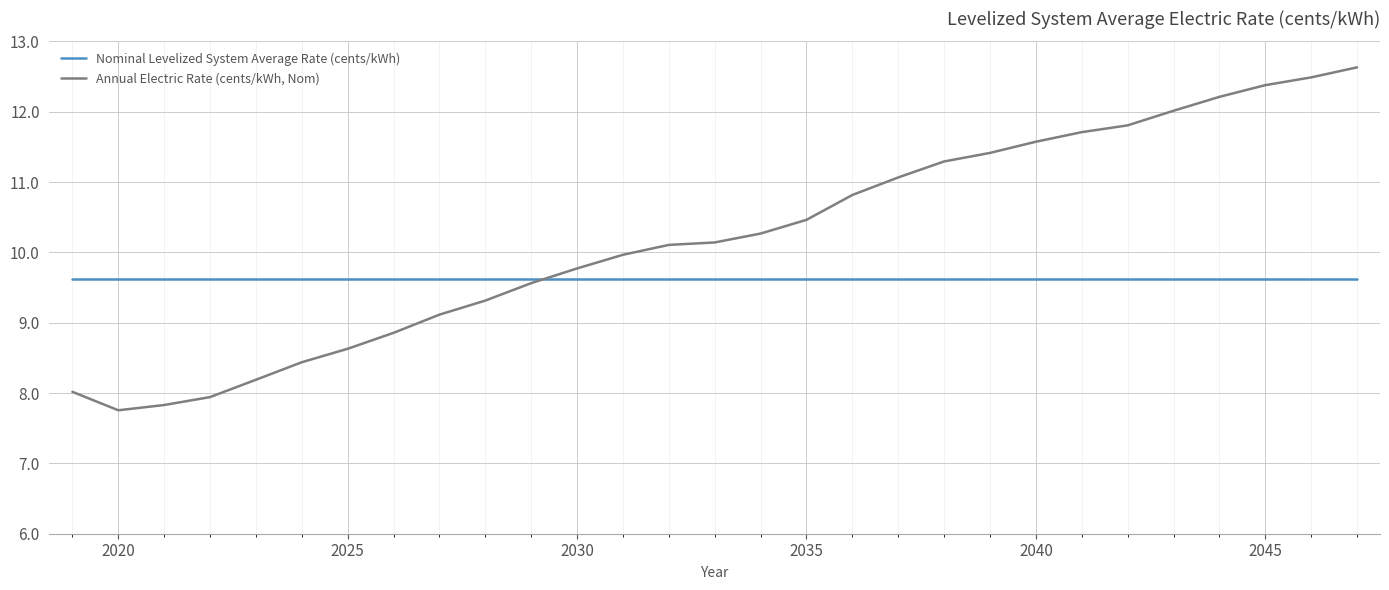

Which series has the widest spread of values?

Annual Electric Rate (cents/kWh, Nom)